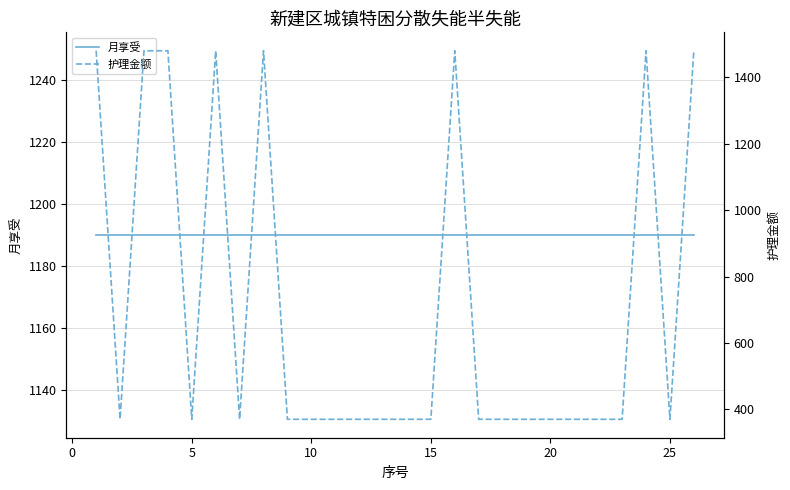

Reading left to right, transcribe all the data shown in this chart.

月享受: 1190	1190	1190	1190	1190	1190	1190	1190	1190	1190	1190	1190	1190	1190	1190	1190	1190	1190	1190	1190	1190	1190	1190	1190	1190	1190
护理金额: 1480	370	1480	1480	370	1480	370	1480	370	370	370	370	370	370	370	1480	370	370	370	370	370	370	370	1480	370	1480